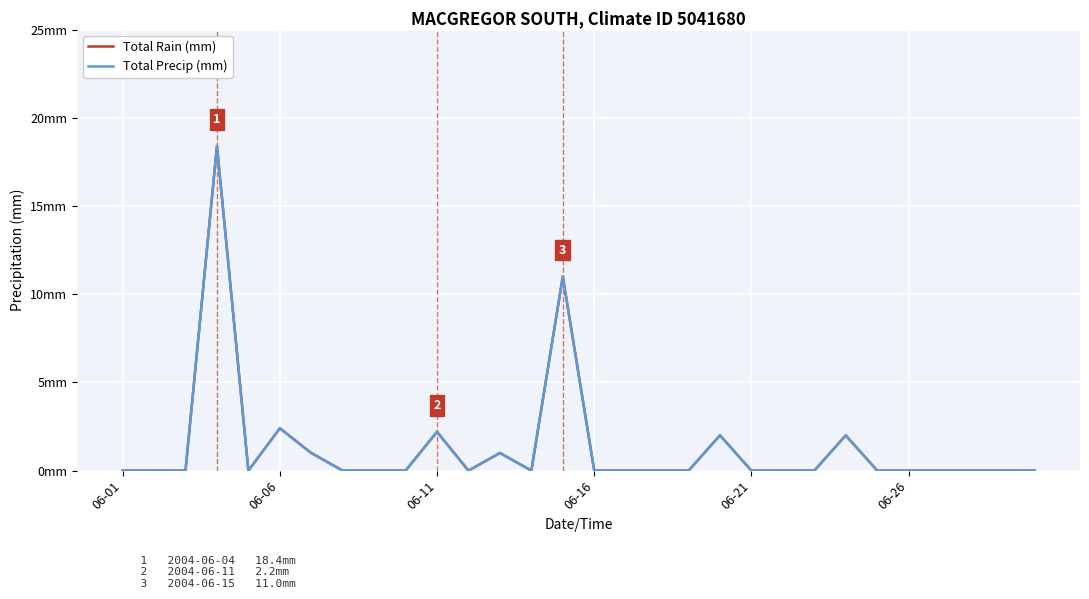

Is this an area chart (filled region under the line)?

No